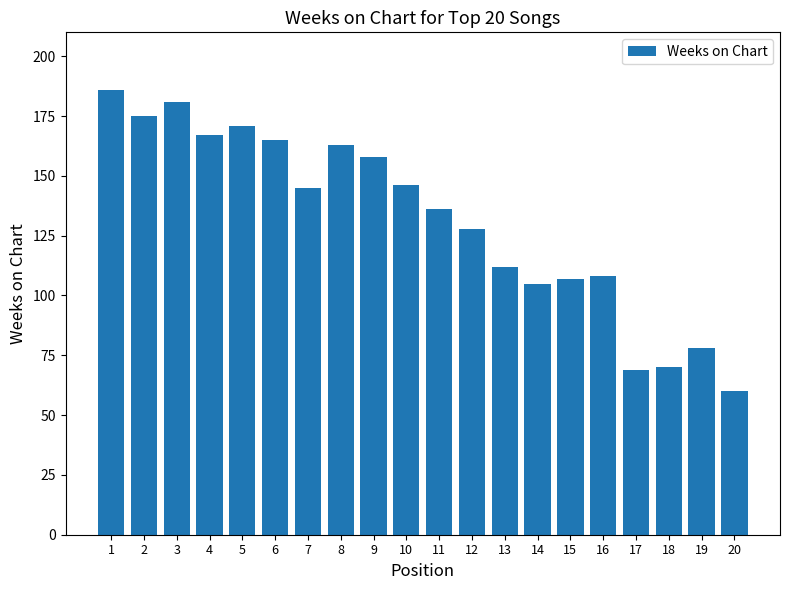

The value at 20 is 95. True or false?

False